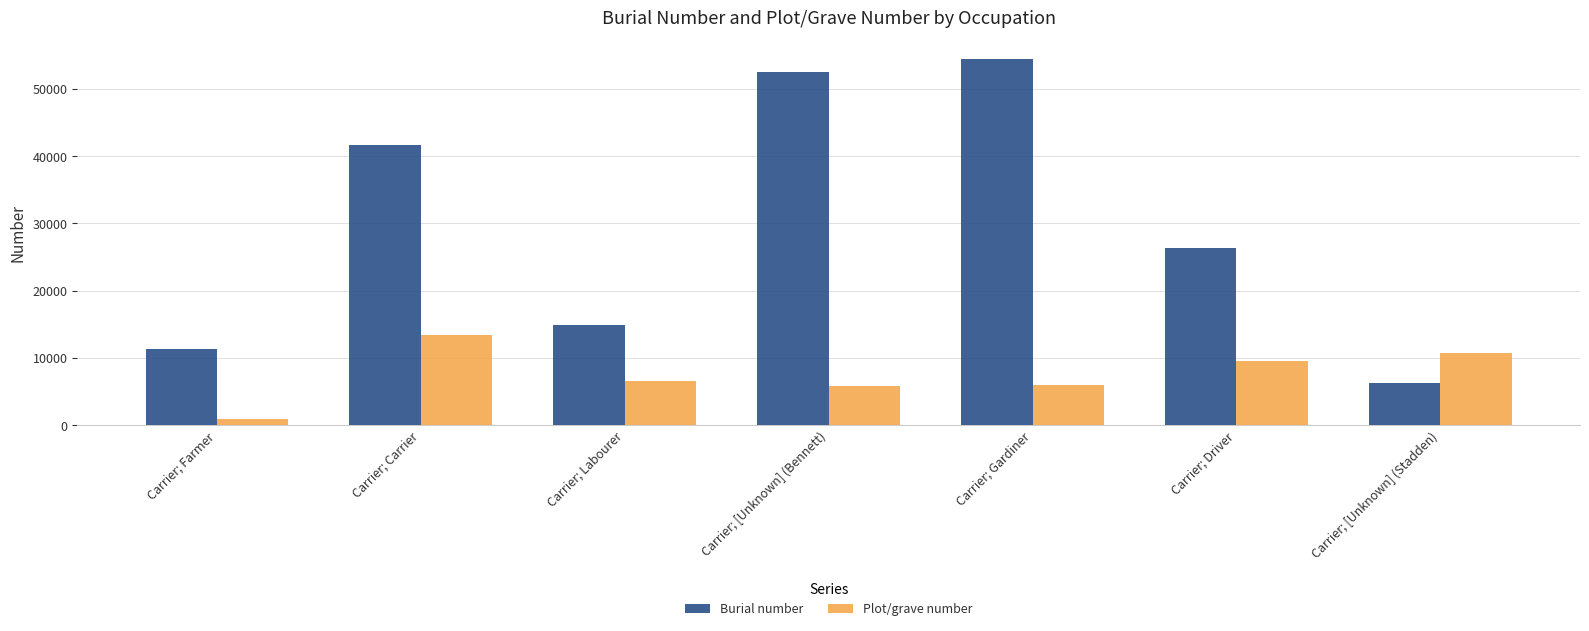

Does the chart contain stacked bars?

No